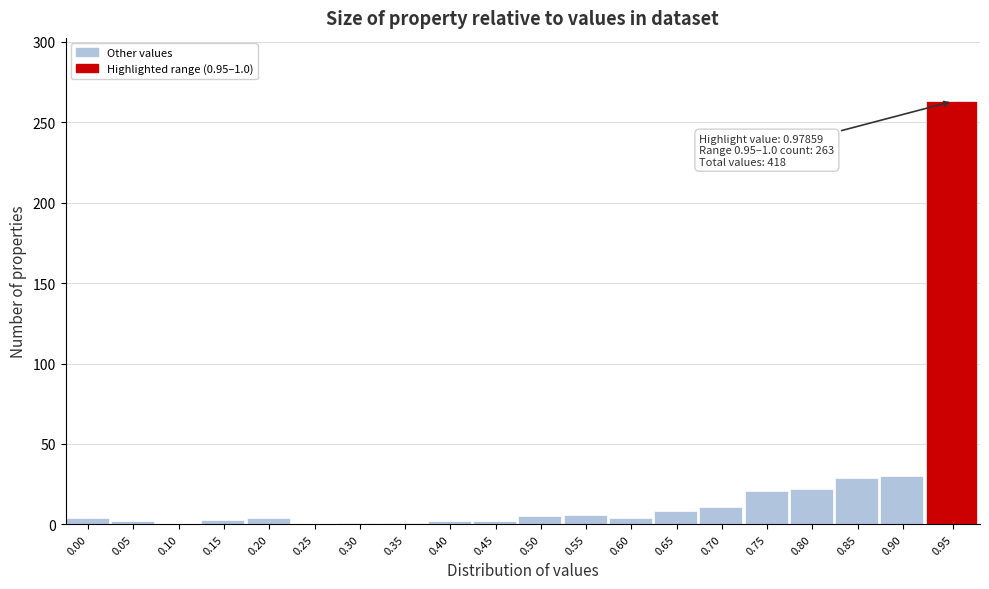

What is the greatest value displayed?

263